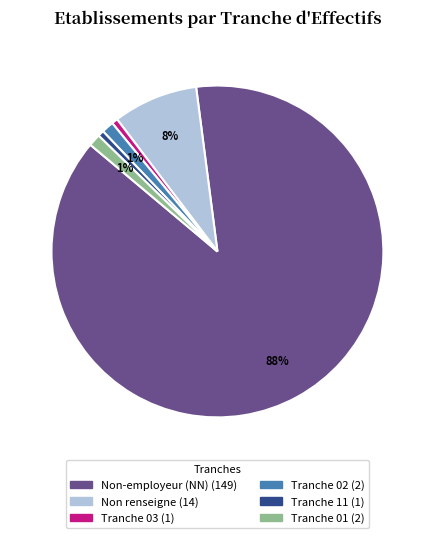

How many slices are in this pie chart?

6